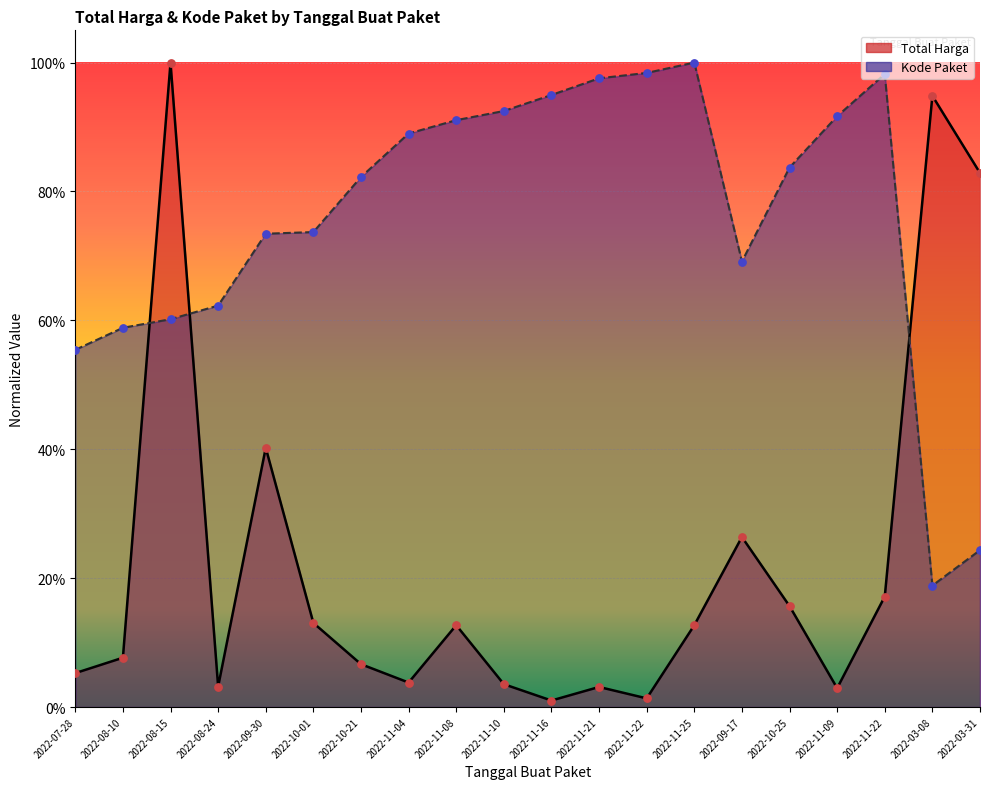

At how many categories does at least one series exceed 0?

20